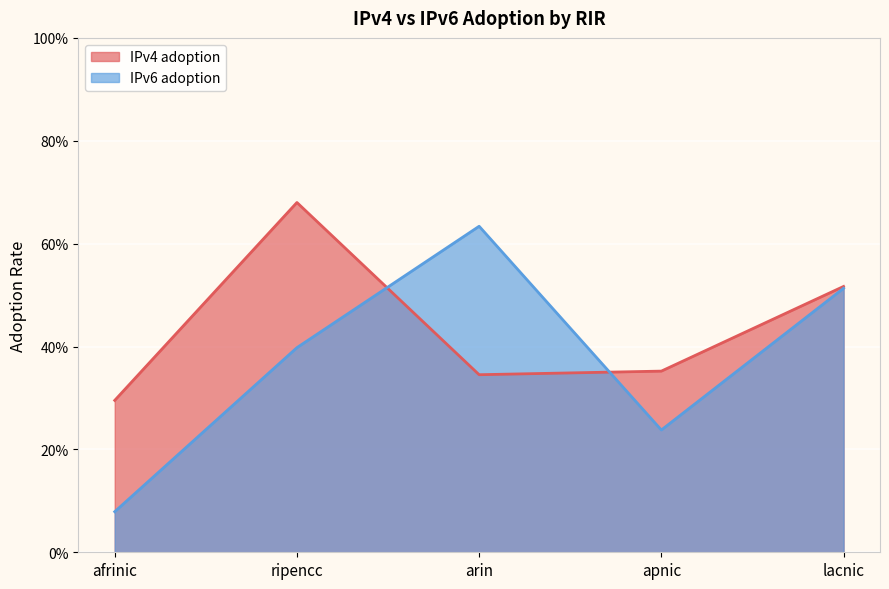

At how many categories does at least one series exceed 0?

5